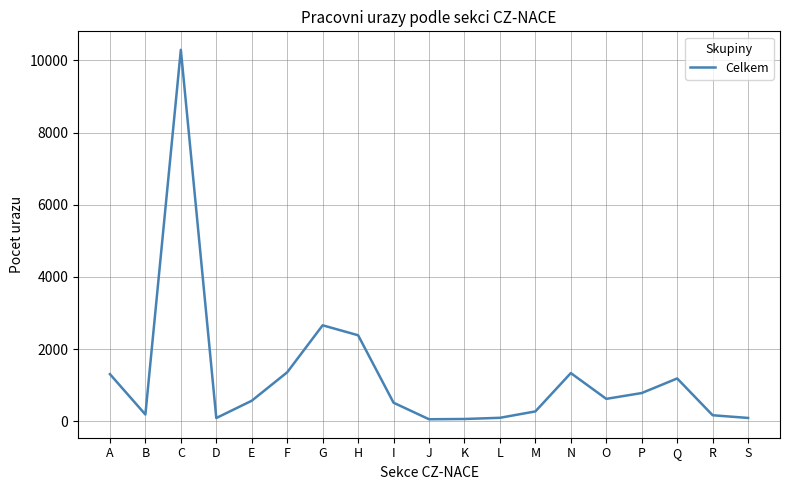

What is the difference between the maximum and minimum values?

10235